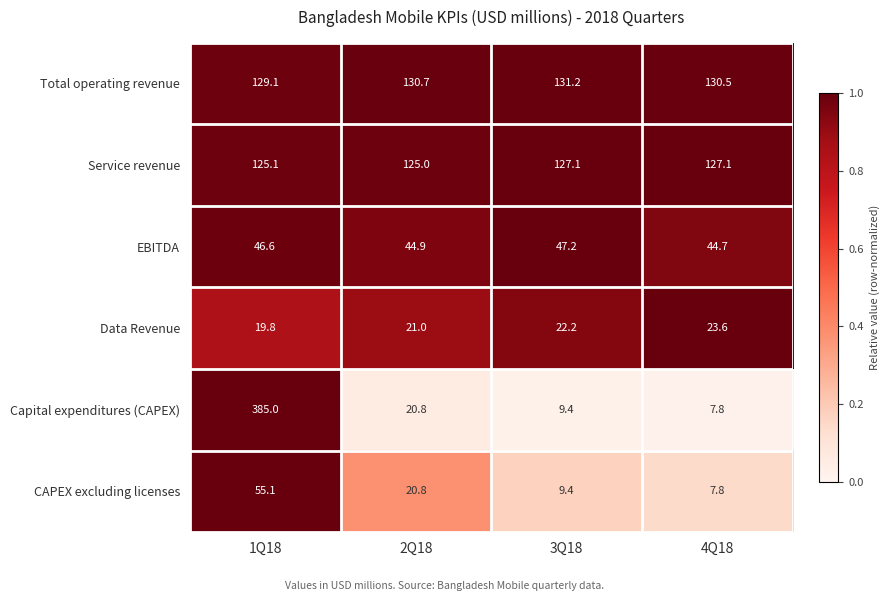

At which category is the sum across all series the highest?

1Q18